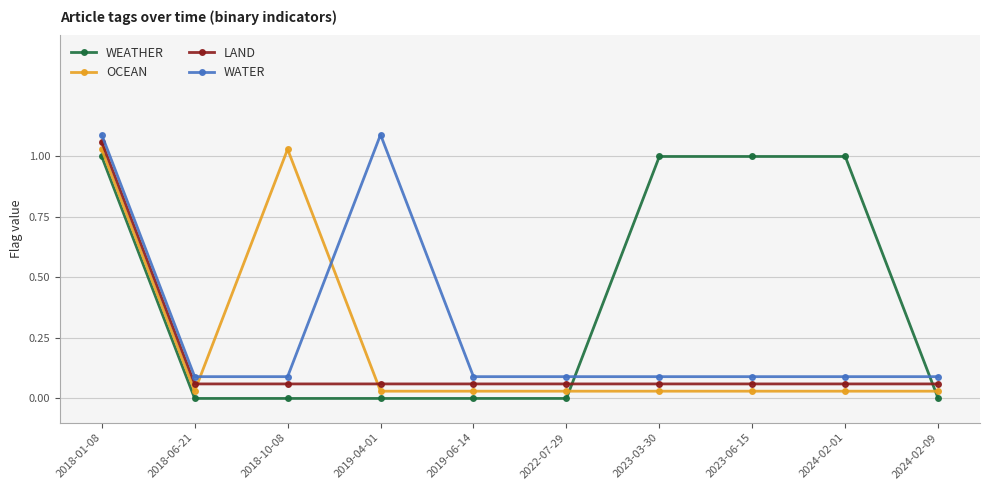

List the series in order of their overall mean, highest first.

WEATHER, WATER, OCEAN, LAND